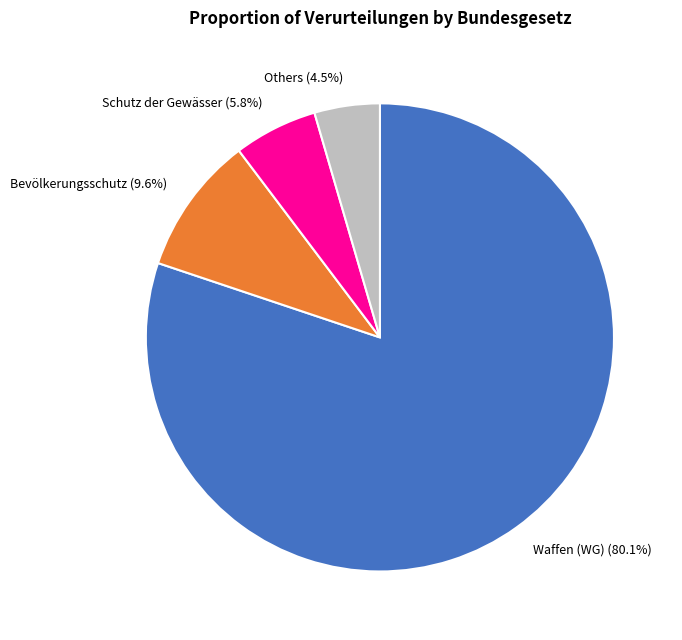

Rank the categories by value from highest to lowest.

Waffen (WG), Bevölkerungsschutz, Schutz der Gewässer, Others